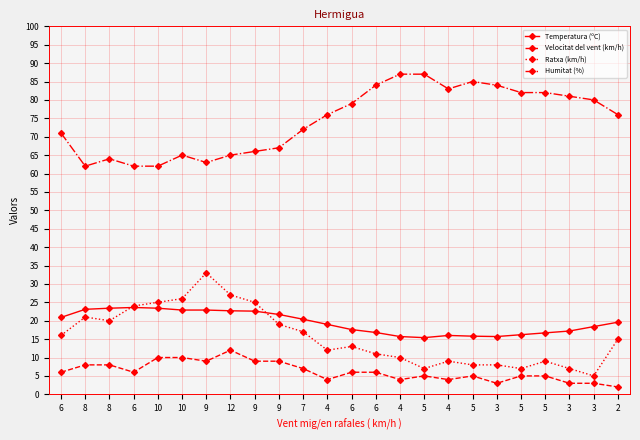

Between 9 and 5, which series saw the biggest shift?

Humitat (%)